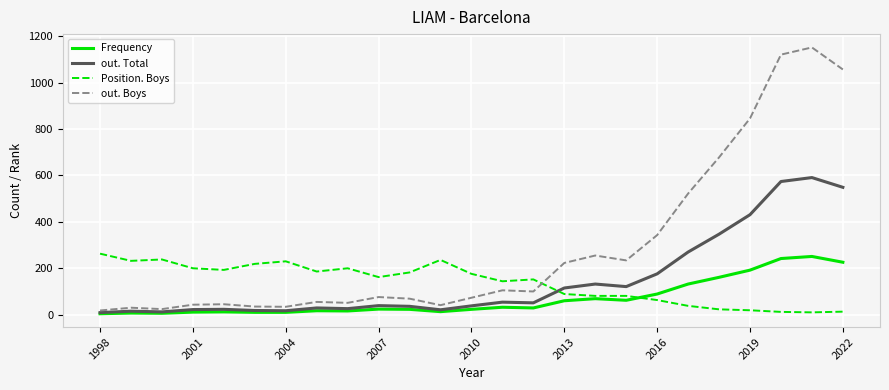

Which series has the widest spread of values?

out. Boys